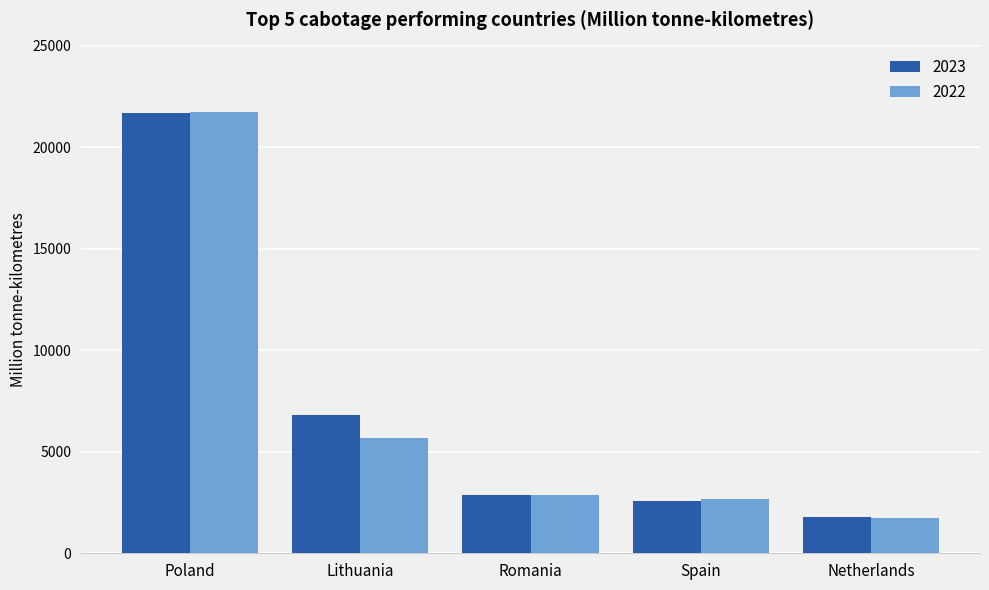

Is the value of 2022 at Lithuania greater than the value of 2023 at Spain?

Yes